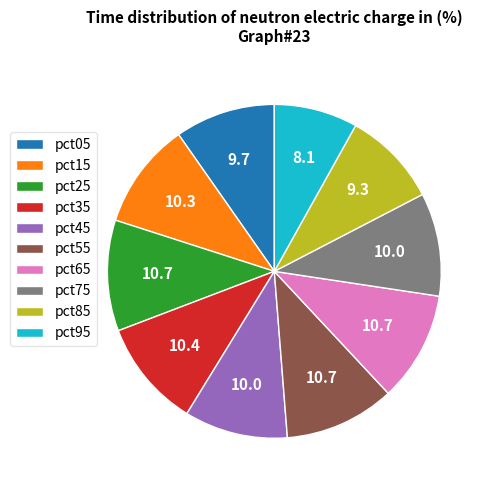

Between pct65 and pct85, which is larger?

pct65